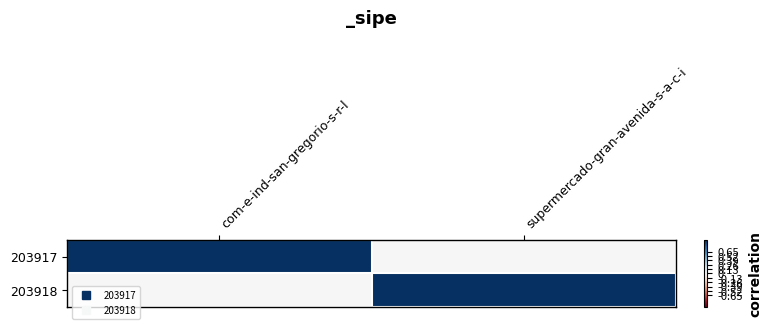

What is the total value across all series at supermercado-gran-avenida-s-a-c-i?

1